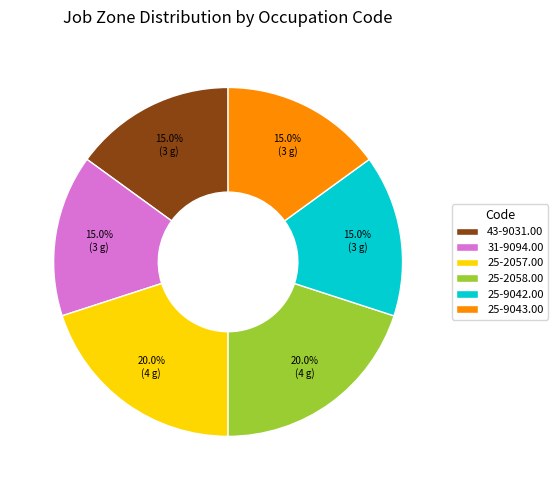

Approximately how many times larger is the value at 25-2058.00 compared to 25-9042.00?

1.3